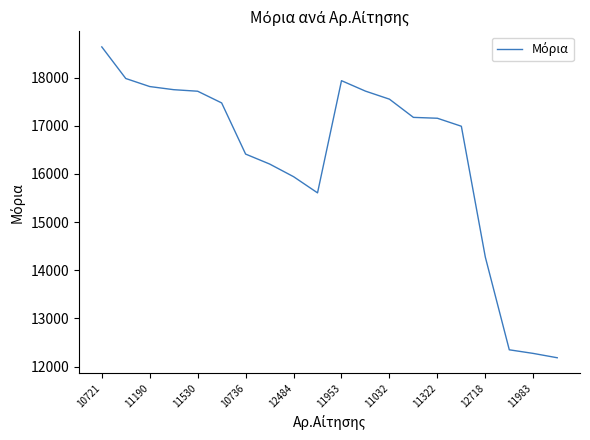

What is the maximum value shown in the chart?

18638